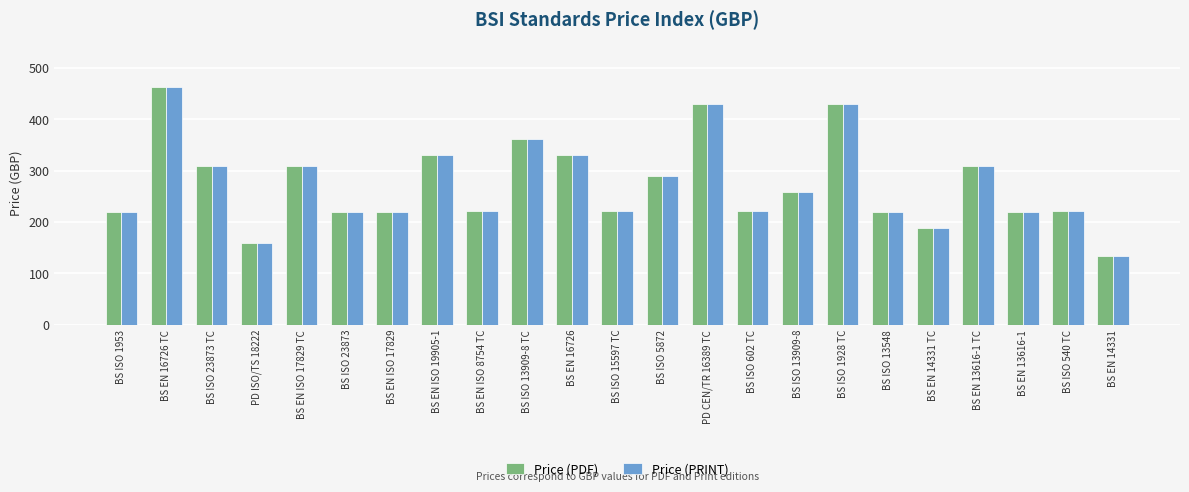

True or false: Price (PDF) has a value of 222 at BS ISO 602 TC.

True